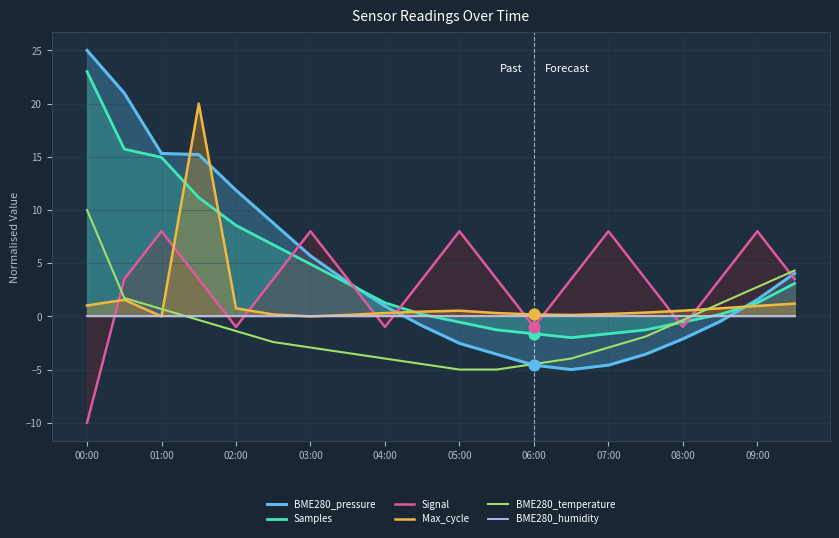

Which series ends up on top after the final intersection of Signal and Max_cycle?

Signal